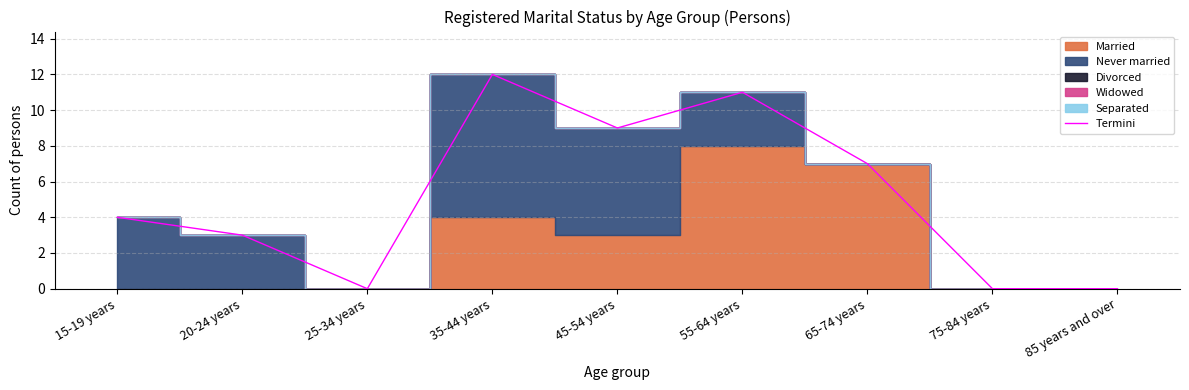

What is the label of the 8th point from the right?

20-24 years